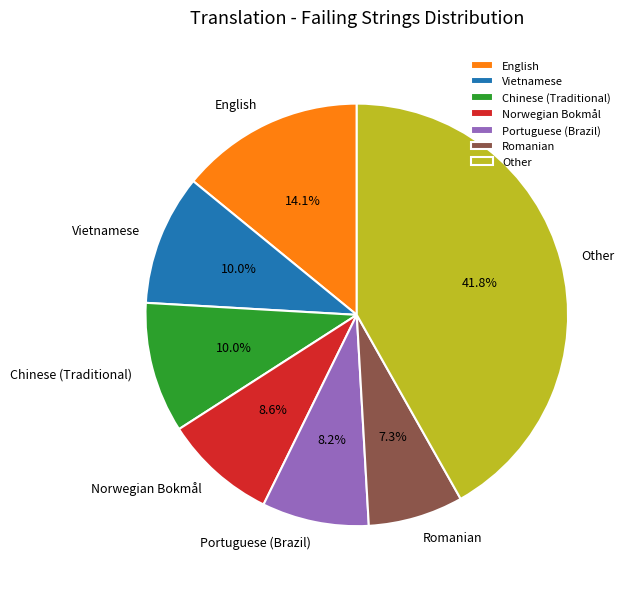

Which has a higher value, Vietnamese or Other?

Other